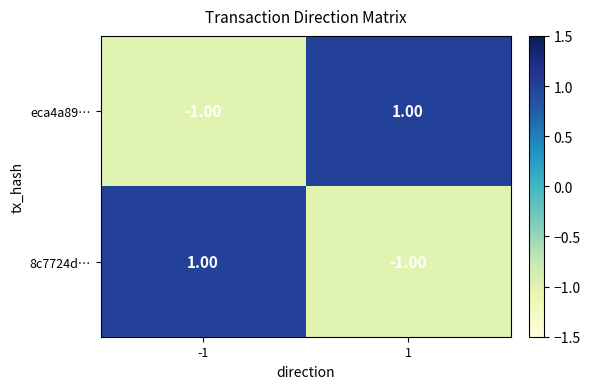

At how many categories does at least one series exceed 0?

2